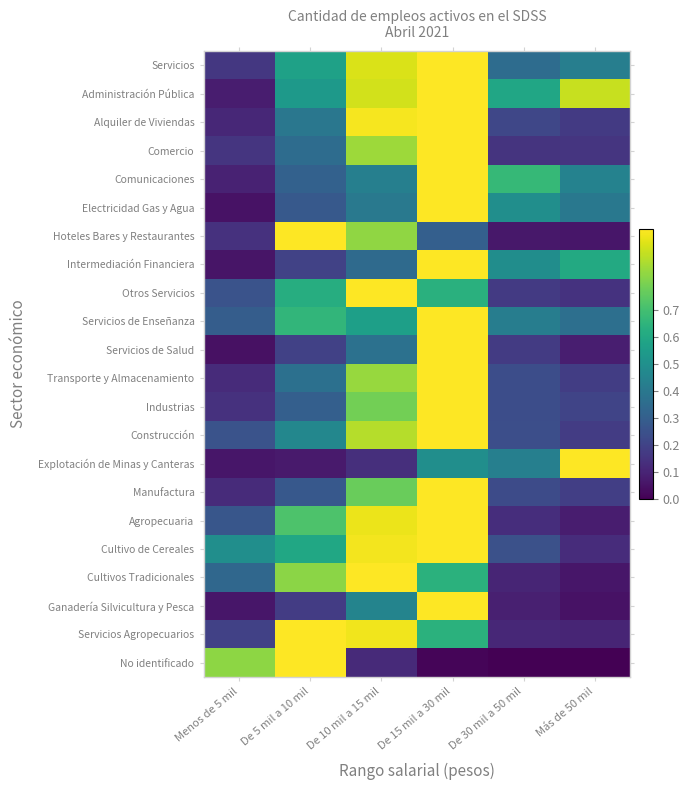

Reading right to left, transcribe all the data shown in this chart.

Servicios: Más de 50 mil=0.4	De 30 mil a 50 mil=0.4	De 15 mil a 30 mil=1.0	De 10 mil a 15 mil=0.9	De 5 mil a 10 mil=0.6	Menos de 5 mil=0.2
Administración Pública: Más de 50 mil=0.9	De 30 mil a 50 mil=0.6	De 15 mil a 30 mil=1.0	De 10 mil a 15 mil=0.9	De 5 mil a 10 mil=0.5	Menos de 5 mil=0.1
Alquiler de Viviendas: Más de 50 mil=0.2	De 30 mil a 50 mil=0.2	De 15 mil a 30 mil=1.0	De 10 mil a 15 mil=1.0	De 5 mil a 10 mil=0.4	Menos de 5 mil=0.1
Comercio: Más de 50 mil=0.2	De 30 mil a 50 mil=0.2	De 15 mil a 30 mil=1.0	De 10 mil a 15 mil=0.9	De 5 mil a 10 mil=0.4	Menos de 5 mil=0.2
Comunicaciones: Más de 50 mil=0.4	De 30 mil a 50 mil=0.7	De 15 mil a 30 mil=1.0	De 10 mil a 15 mil=0.4	De 5 mil a 10 mil=0.3	Menos de 5 mil=0.1
Electricidad Gas y Agua: Más de 50 mil=0.4	De 30 mil a 50 mil=0.5	De 15 mil a 30 mil=1.0	De 10 mil a 15 mil=0.4	De 5 mil a 10 mil=0.3	Menos de 5 mil=0.1
Hoteles Bares y Restaurantes: Más de 50 mil=0.1	De 30 mil a 50 mil=0.1	De 15 mil a 30 mil=0.3	De 10 mil a 15 mil=0.8	De 5 mil a 10 mil=1.0	Menos de 5 mil=0.1
Intermediación Financiera: Más de 50 mil=0.6	De 30 mil a 50 mil=0.5	De 15 mil a 30 mil=1.0	De 10 mil a 15 mil=0.3	De 5 mil a 10 mil=0.2	Menos de 5 mil=0.1
Otros Servicios: Más de 50 mil=0.1	De 30 mil a 50 mil=0.2	De 15 mil a 30 mil=0.6	De 10 mil a 15 mil=1.0	De 5 mil a 10 mil=0.6	Menos de 5 mil=0.3
Servicios de Enseñanza: Más de 50 mil=0.4	De 30 mil a 50 mil=0.4	De 15 mil a 30 mil=1.0	De 10 mil a 15 mil=0.6	De 5 mil a 10 mil=0.7	Menos de 5 mil=0.3
Servicios de Salud: Más de 50 mil=0.1	De 30 mil a 50 mil=0.2	De 15 mil a 30 mil=1.0	De 10 mil a 15 mil=0.4	De 5 mil a 10 mil=0.2	Menos de 5 mil=0.0
Transporte y Almacenamiento: Más de 50 mil=0.2	De 30 mil a 50 mil=0.2	De 15 mil a 30 mil=1.0	De 10 mil a 15 mil=0.8	De 5 mil a 10 mil=0.4	Menos de 5 mil=0.1
Industrias: Más de 50 mil=0.2	De 30 mil a 50 mil=0.2	De 15 mil a 30 mil=1.0	De 10 mil a 15 mil=0.8	De 5 mil a 10 mil=0.3	Menos de 5 mil=0.1
Construcción: Más de 50 mil=0.2	De 30 mil a 50 mil=0.2	De 15 mil a 30 mil=1.0	De 10 mil a 15 mil=0.9	De 5 mil a 10 mil=0.5	Menos de 5 mil=0.3
Explotación de Minas y Canteras: Más de 50 mil=1.0	De 30 mil a 50 mil=0.4	De 15 mil a 30 mil=0.5	De 10 mil a 15 mil=0.1	De 5 mil a 10 mil=0.1	Menos de 5 mil=0.1
Manufactura: Más de 50 mil=0.2	De 30 mil a 50 mil=0.2	De 15 mil a 30 mil=1.0	De 10 mil a 15 mil=0.8	De 5 mil a 10 mil=0.3	Menos de 5 mil=0.1
Agropecuaria: Más de 50 mil=0.1	De 30 mil a 50 mil=0.1	De 15 mil a 30 mil=1.0	De 10 mil a 15 mil=1.0	De 5 mil a 10 mil=0.7	Menos de 5 mil=0.3
Cultivo de Cereales: Más de 50 mil=0.1	De 30 mil a 50 mil=0.2	De 15 mil a 30 mil=1.0	De 10 mil a 15 mil=1.0	De 5 mil a 10 mil=0.6	Menos de 5 mil=0.5
Cultivos Tradicionales: Más de 50 mil=0.1	De 30 mil a 50 mil=0.1	De 15 mil a 30 mil=0.6	De 10 mil a 15 mil=1.0	De 5 mil a 10 mil=0.8	Menos de 5 mil=0.3
Ganadería Silvicultura y Pesca: Más de 50 mil=0.0	De 30 mil a 50 mil=0.1	De 15 mil a 30 mil=1.0	De 10 mil a 15 mil=0.5	De 5 mil a 10 mil=0.2	Menos de 5 mil=0.1
Servicios Agropecuarios: Más de 50 mil=0.1	De 30 mil a 50 mil=0.1	De 15 mil a 30 mil=0.6	De 10 mil a 15 mil=1.0	De 5 mil a 10 mil=1.0	Menos de 5 mil=0.2
No identificado: Más de 50 mil=0.0	De 30 mil a 50 mil=0.0	De 15 mil a 30 mil=0.0	De 10 mil a 15 mil=0.1	De 5 mil a 10 mil=1.0	Menos de 5 mil=0.8